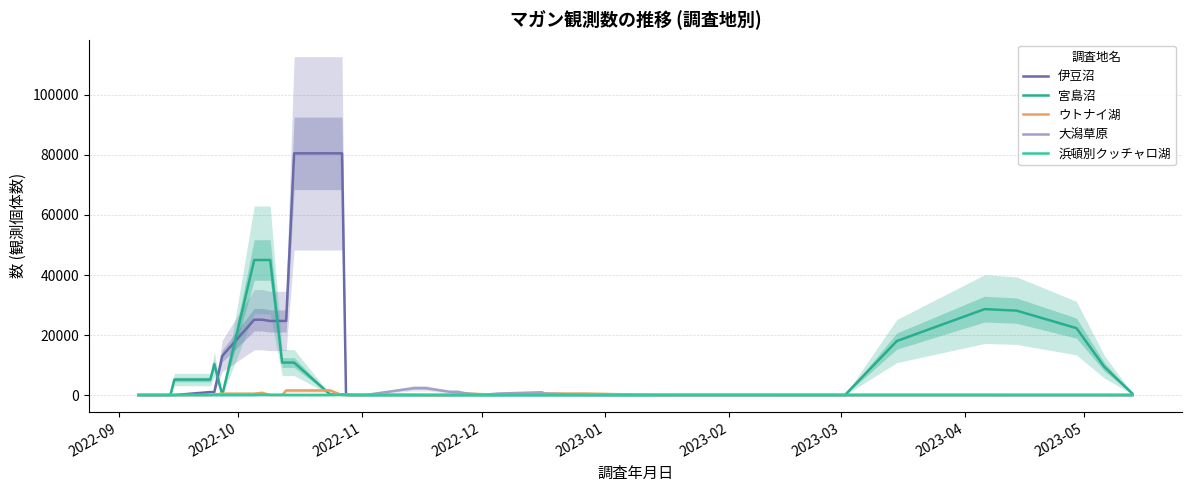

How many data points in 大潟草原 are less than 16?

19